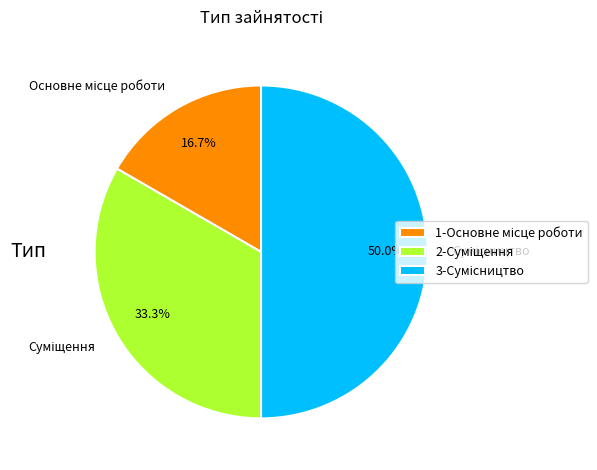

To the nearest percent, what is the difference between the largest and smallest slice percentages?

33%